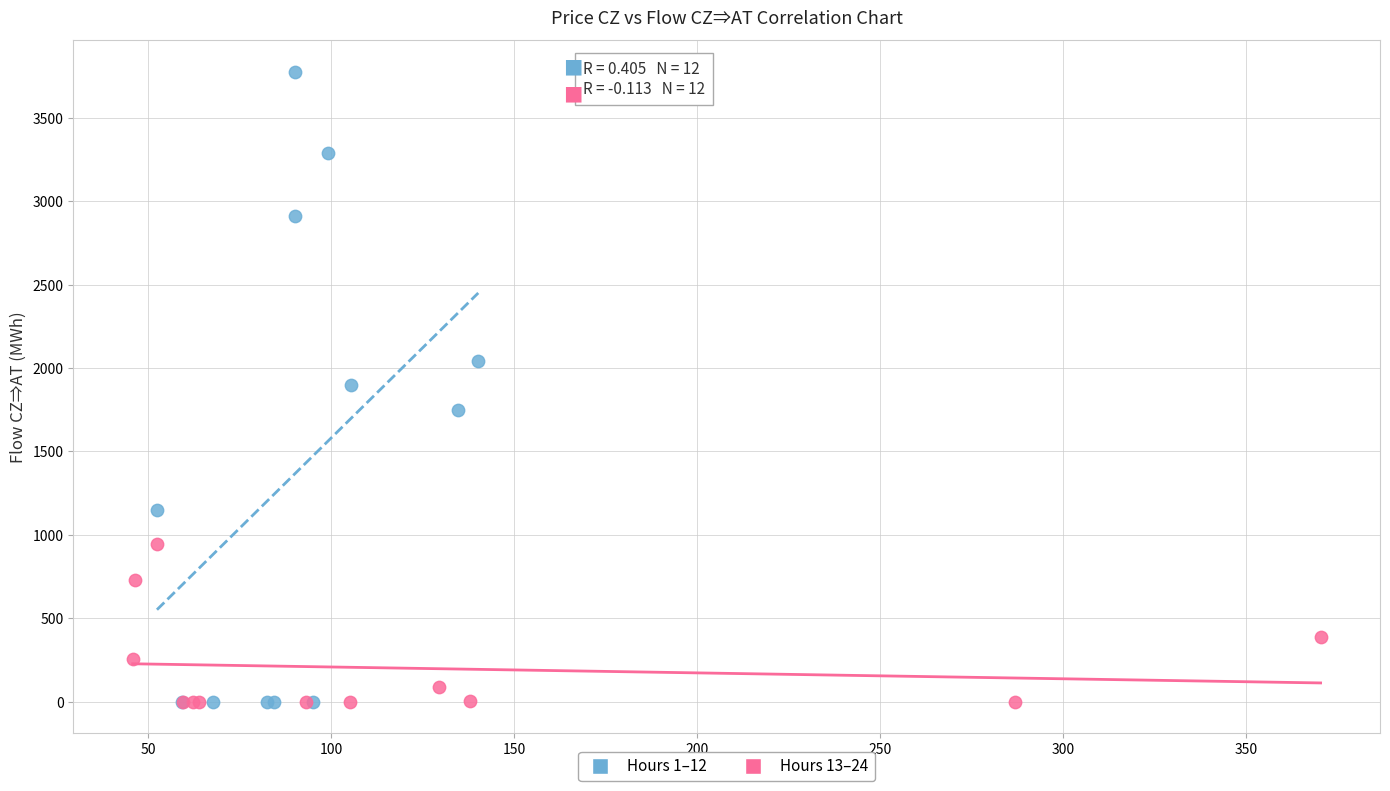

What are all the series names shown in the legend?

Hours 1–12, Hours 13–24